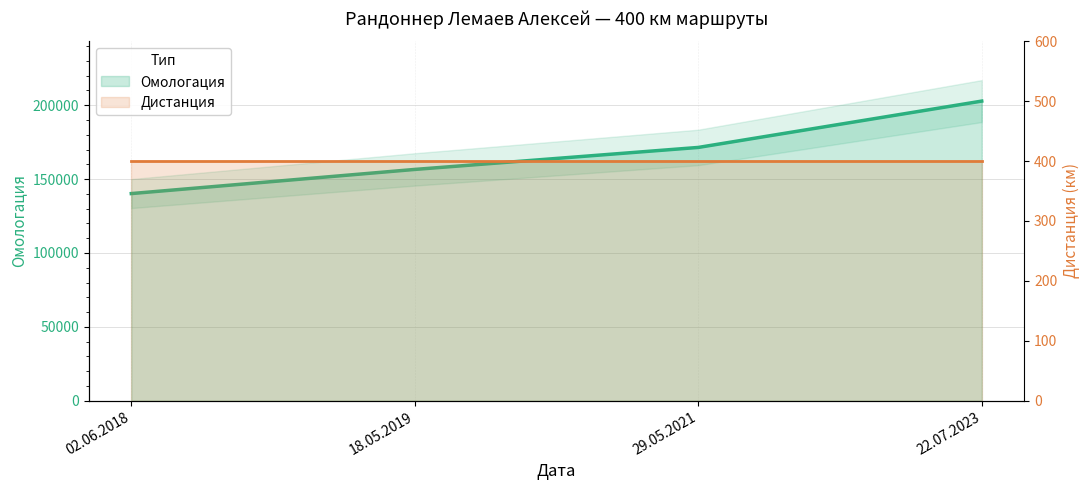

What is the value of the 2nd point from the left?

156562